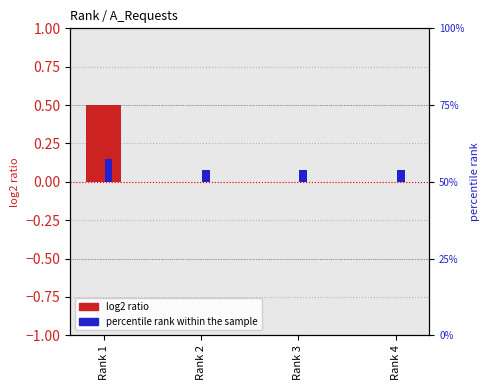

List the series in order of their overall mean, lowest first.

percentile rank within the sample, log2 ratio